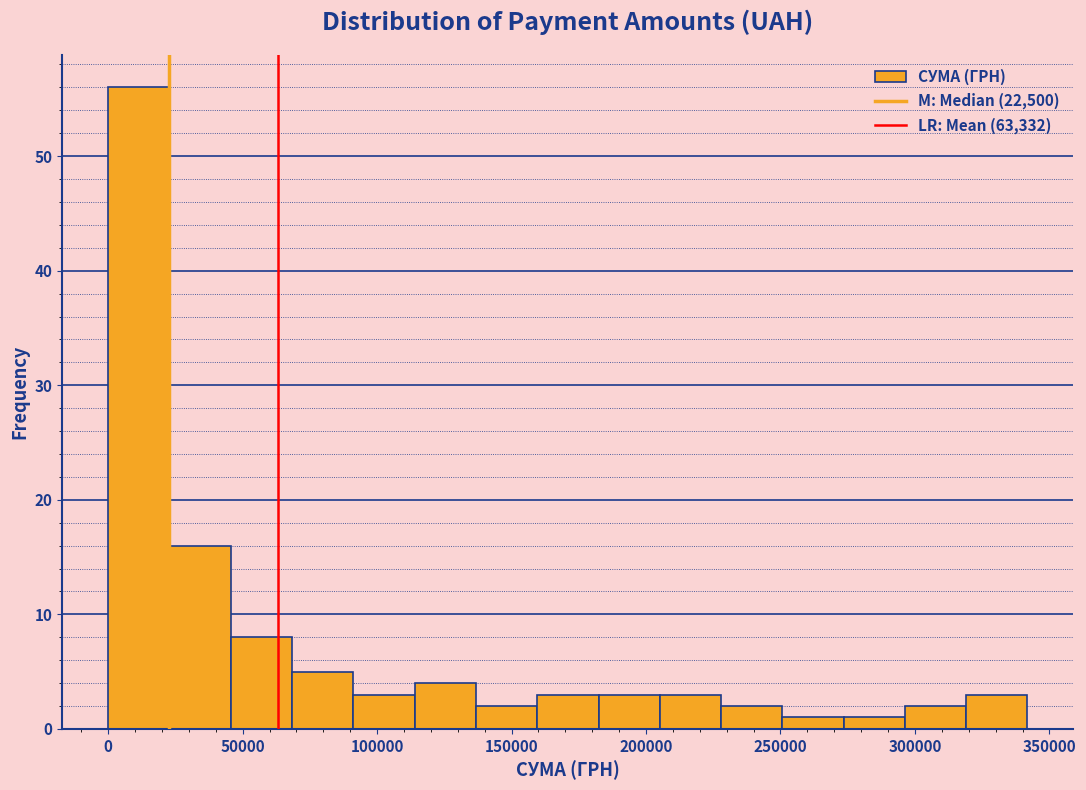

Reading left to right, transcribe this chart: for each bar, give the range it covers on the x-axis and its height. Neither the bar edges nor the heights are printed on the chart, so give them approximately, as read against the axes.

0 to 25000: 56
25000 to 45000: 16
45000 to 70000: 8
70000 to 90000: 5
90000 to 115000: 3
115000 to 135000: 4
135000 to 160000: 2
160000 to 180000: 3
180000 to 205000: 3
205000 to 230000: 3
230000 to 250000: 2
250000 to 275000: 1
275000 to 295000: 1
295000 to 320000: 2
320000 to 340000: 3